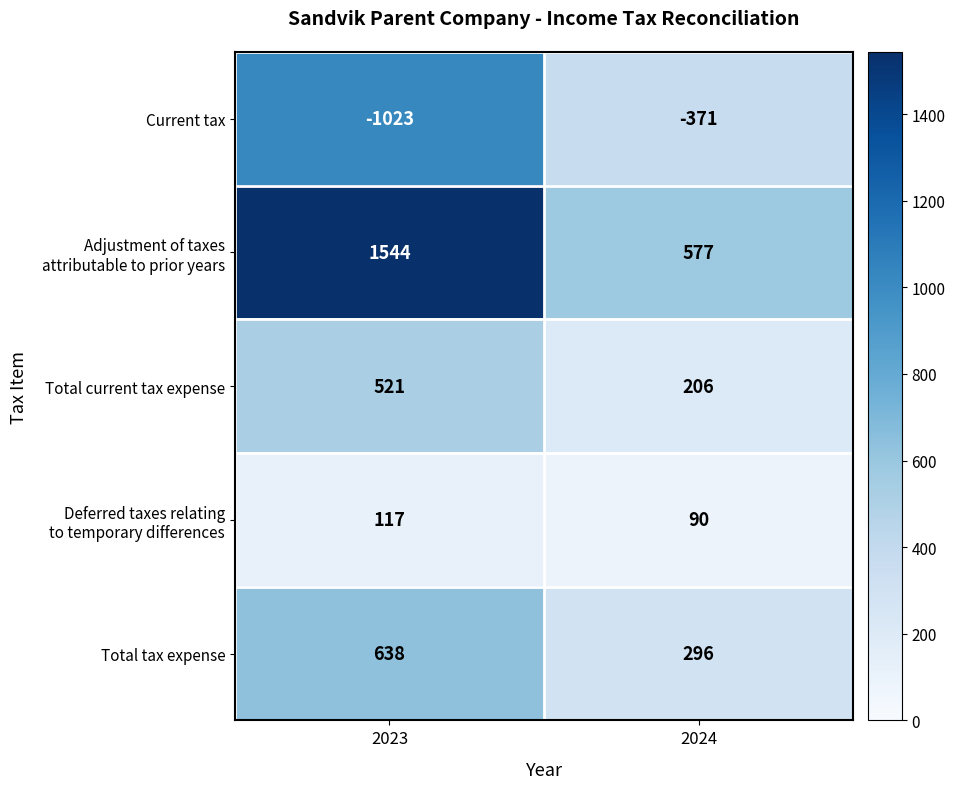

What is the total value across all series at 2024?

798